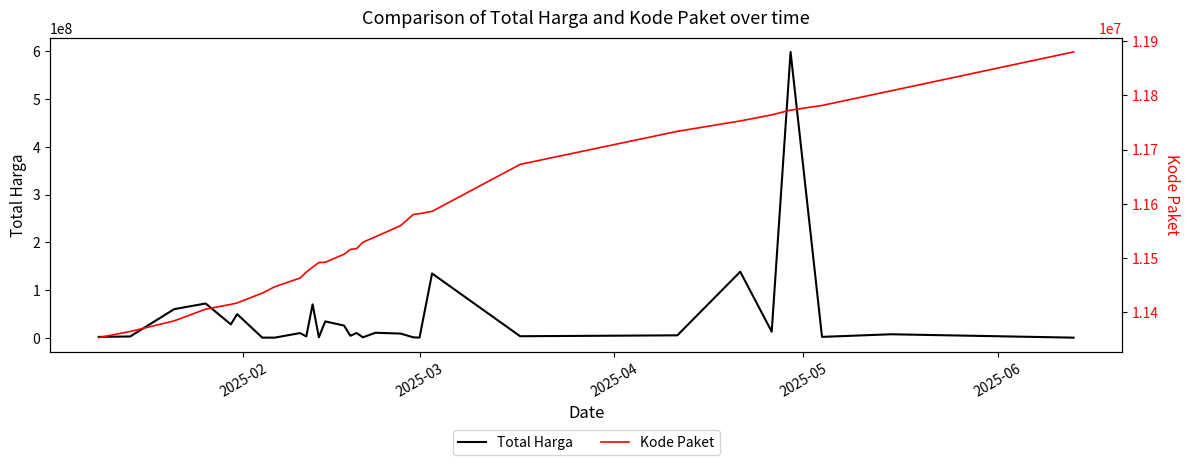

Which series has the widest spread of values?

Total Harga